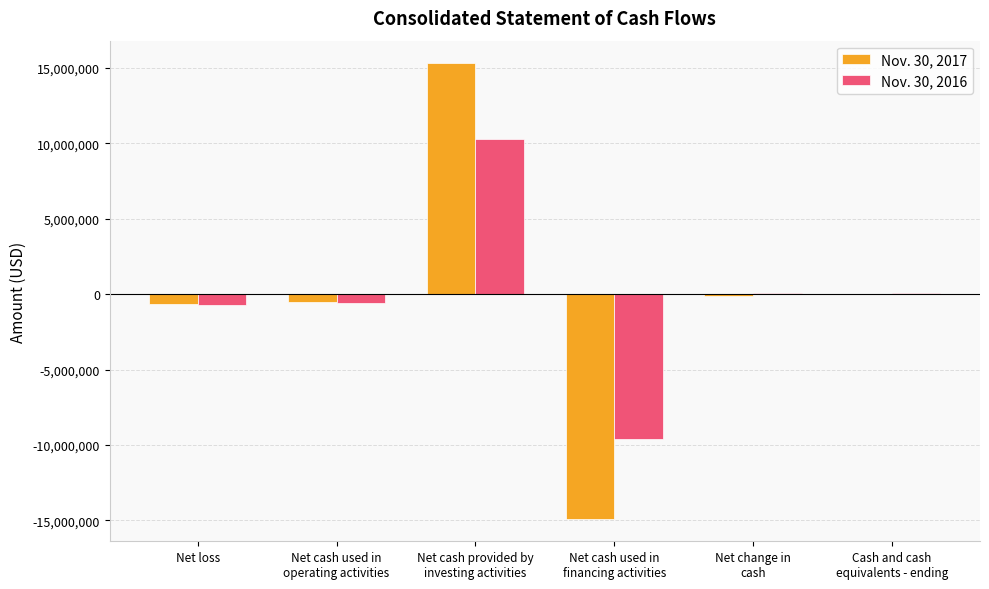

What is the average value of the Nov. 30, 2016 series?

-79466